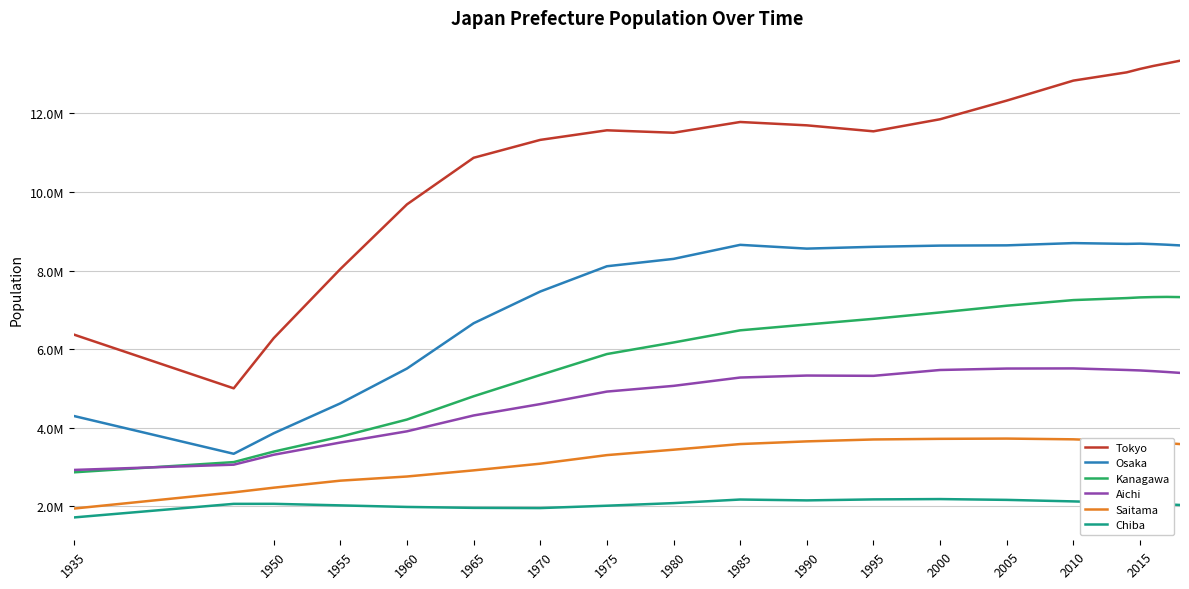

True or false: Osaka and Chiba intersect in this chart.

False